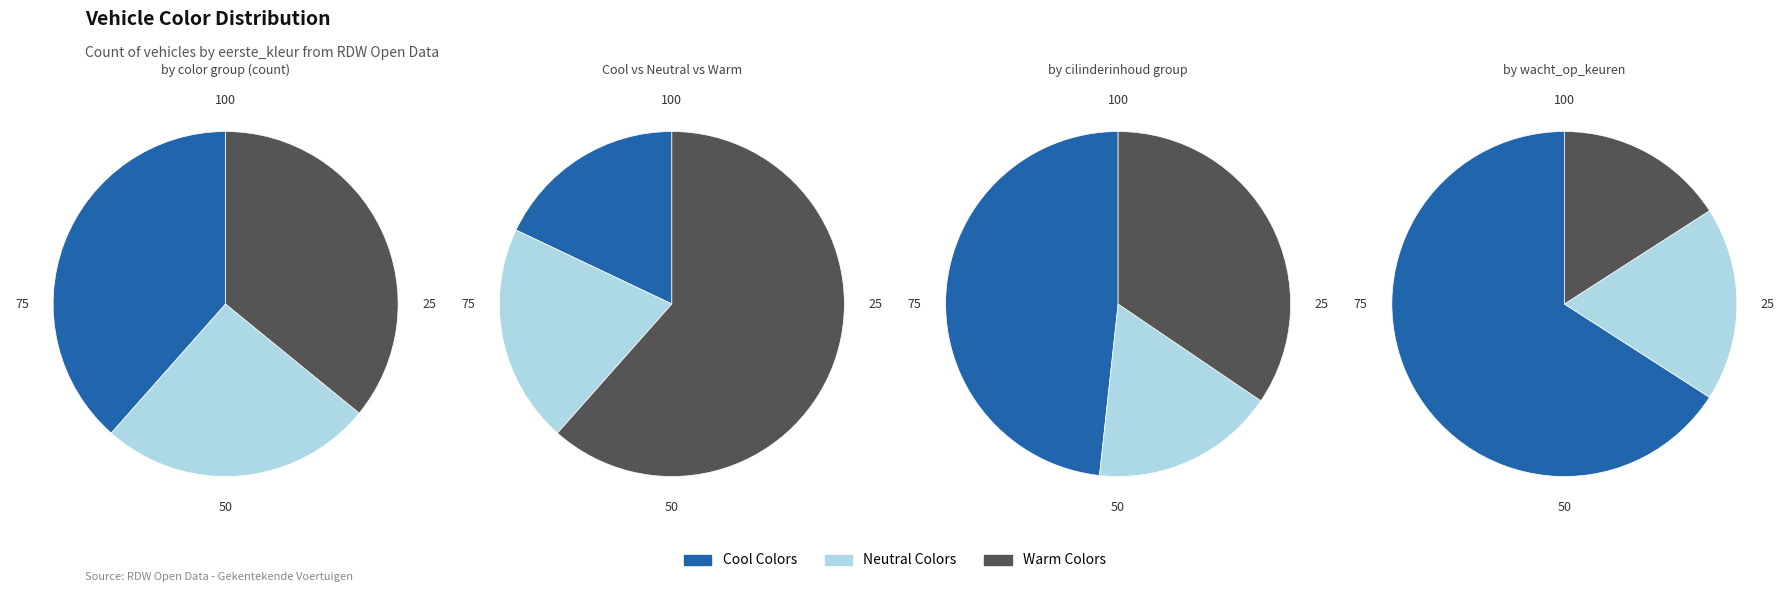

Is there any slice that represents more than half of the pie?

No